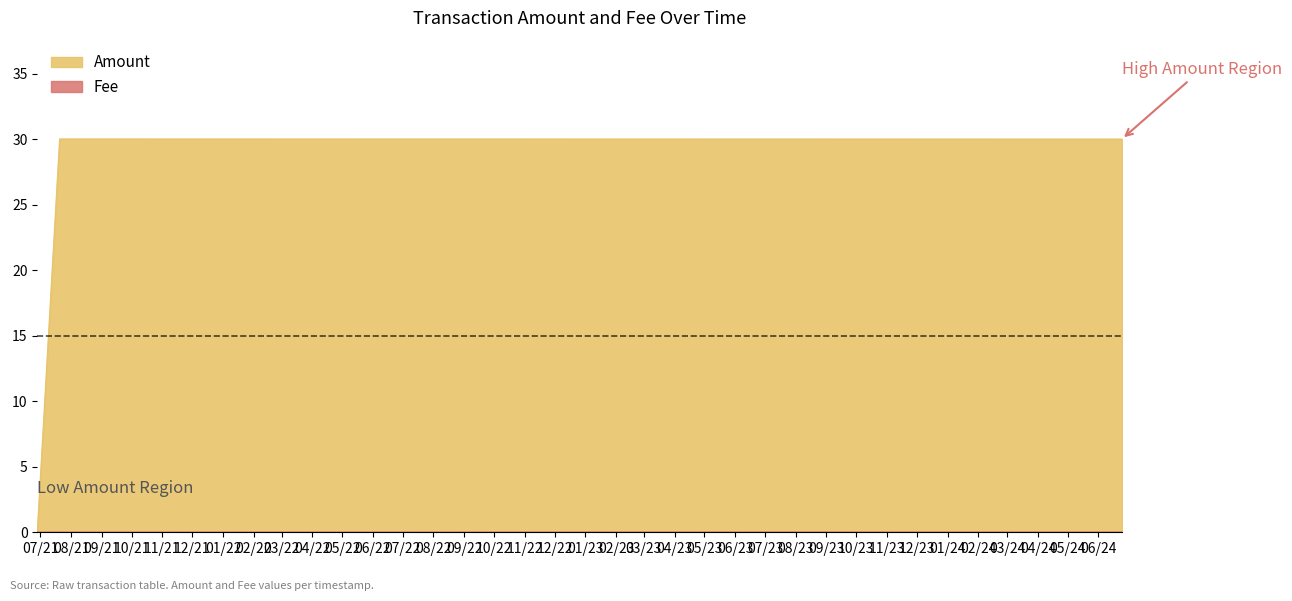

Reading left to right, extract all data points from this chart.

2024-06-24 15:00:25=0.0	2021-07-20 08:19:22=0.0	2021-06-27 19:23:29=30.0	2021-06-27 19:10:01=30.0